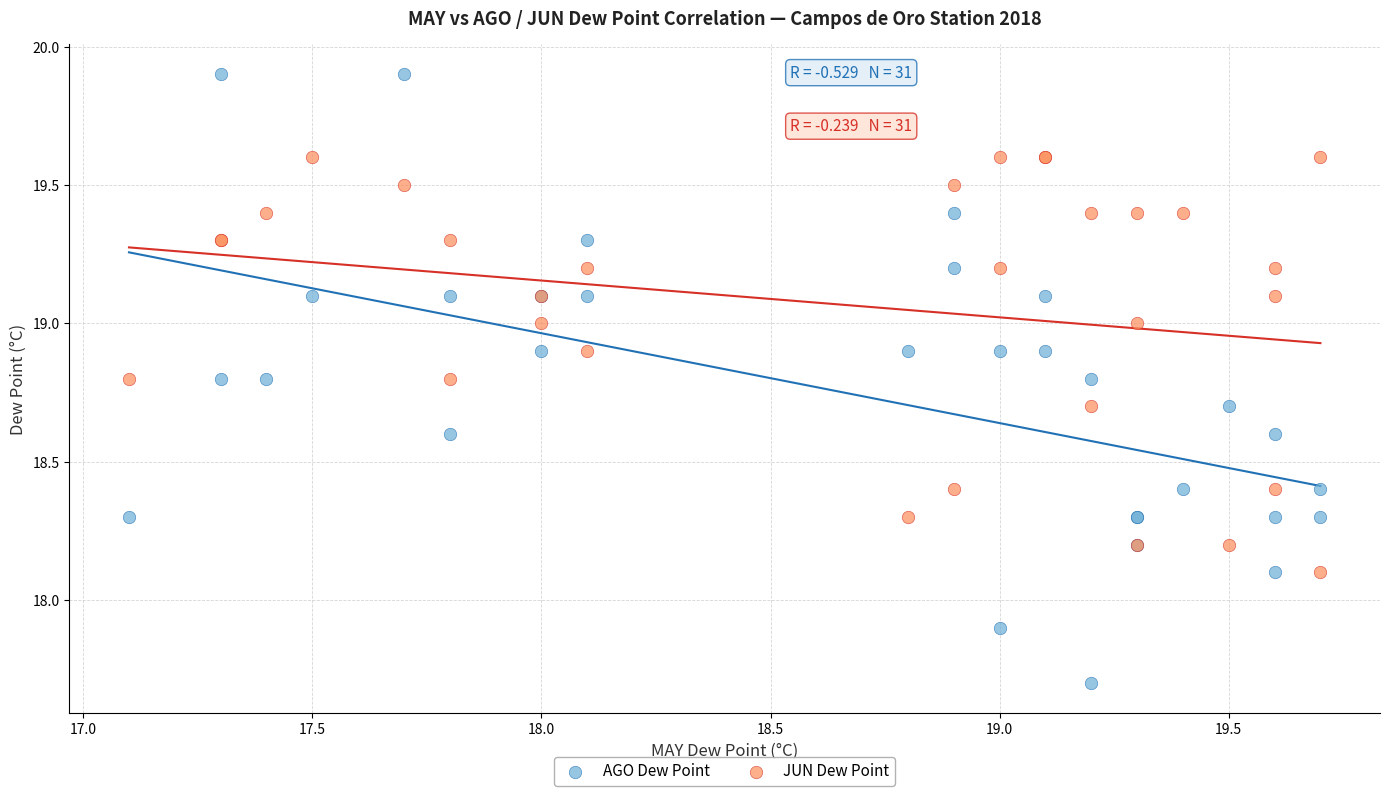

Which series has the largest Y range (max minus min)?

AGO Dew Point